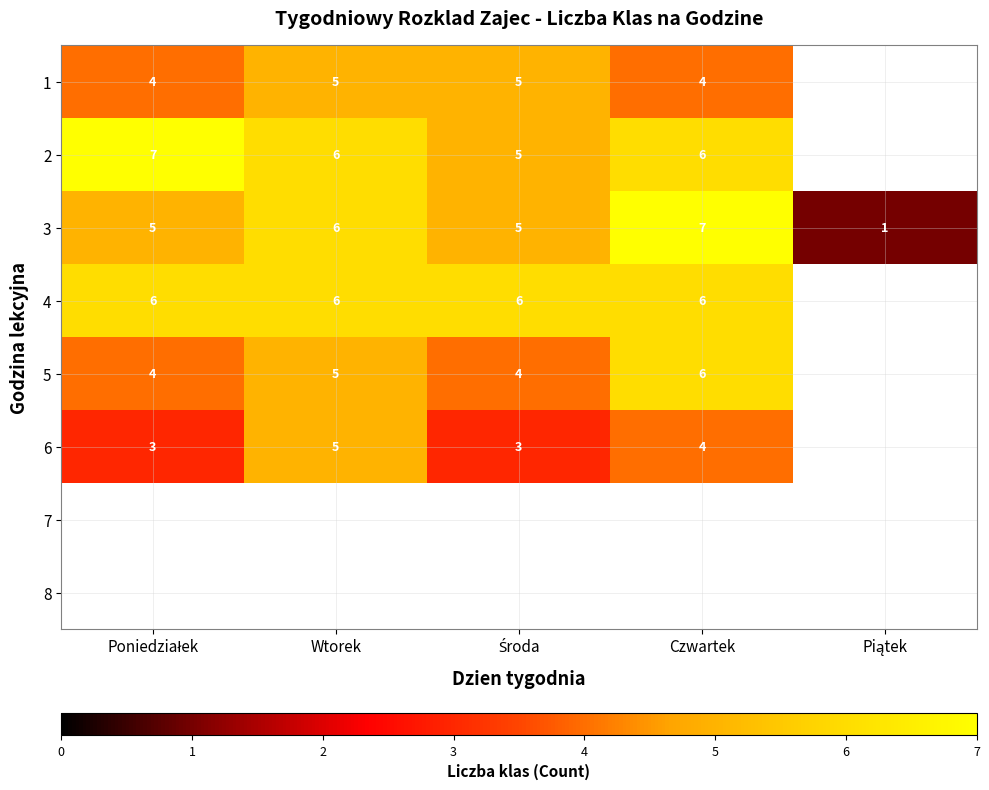

What is the difference between the maximum and minimum values in the 3 series?

6